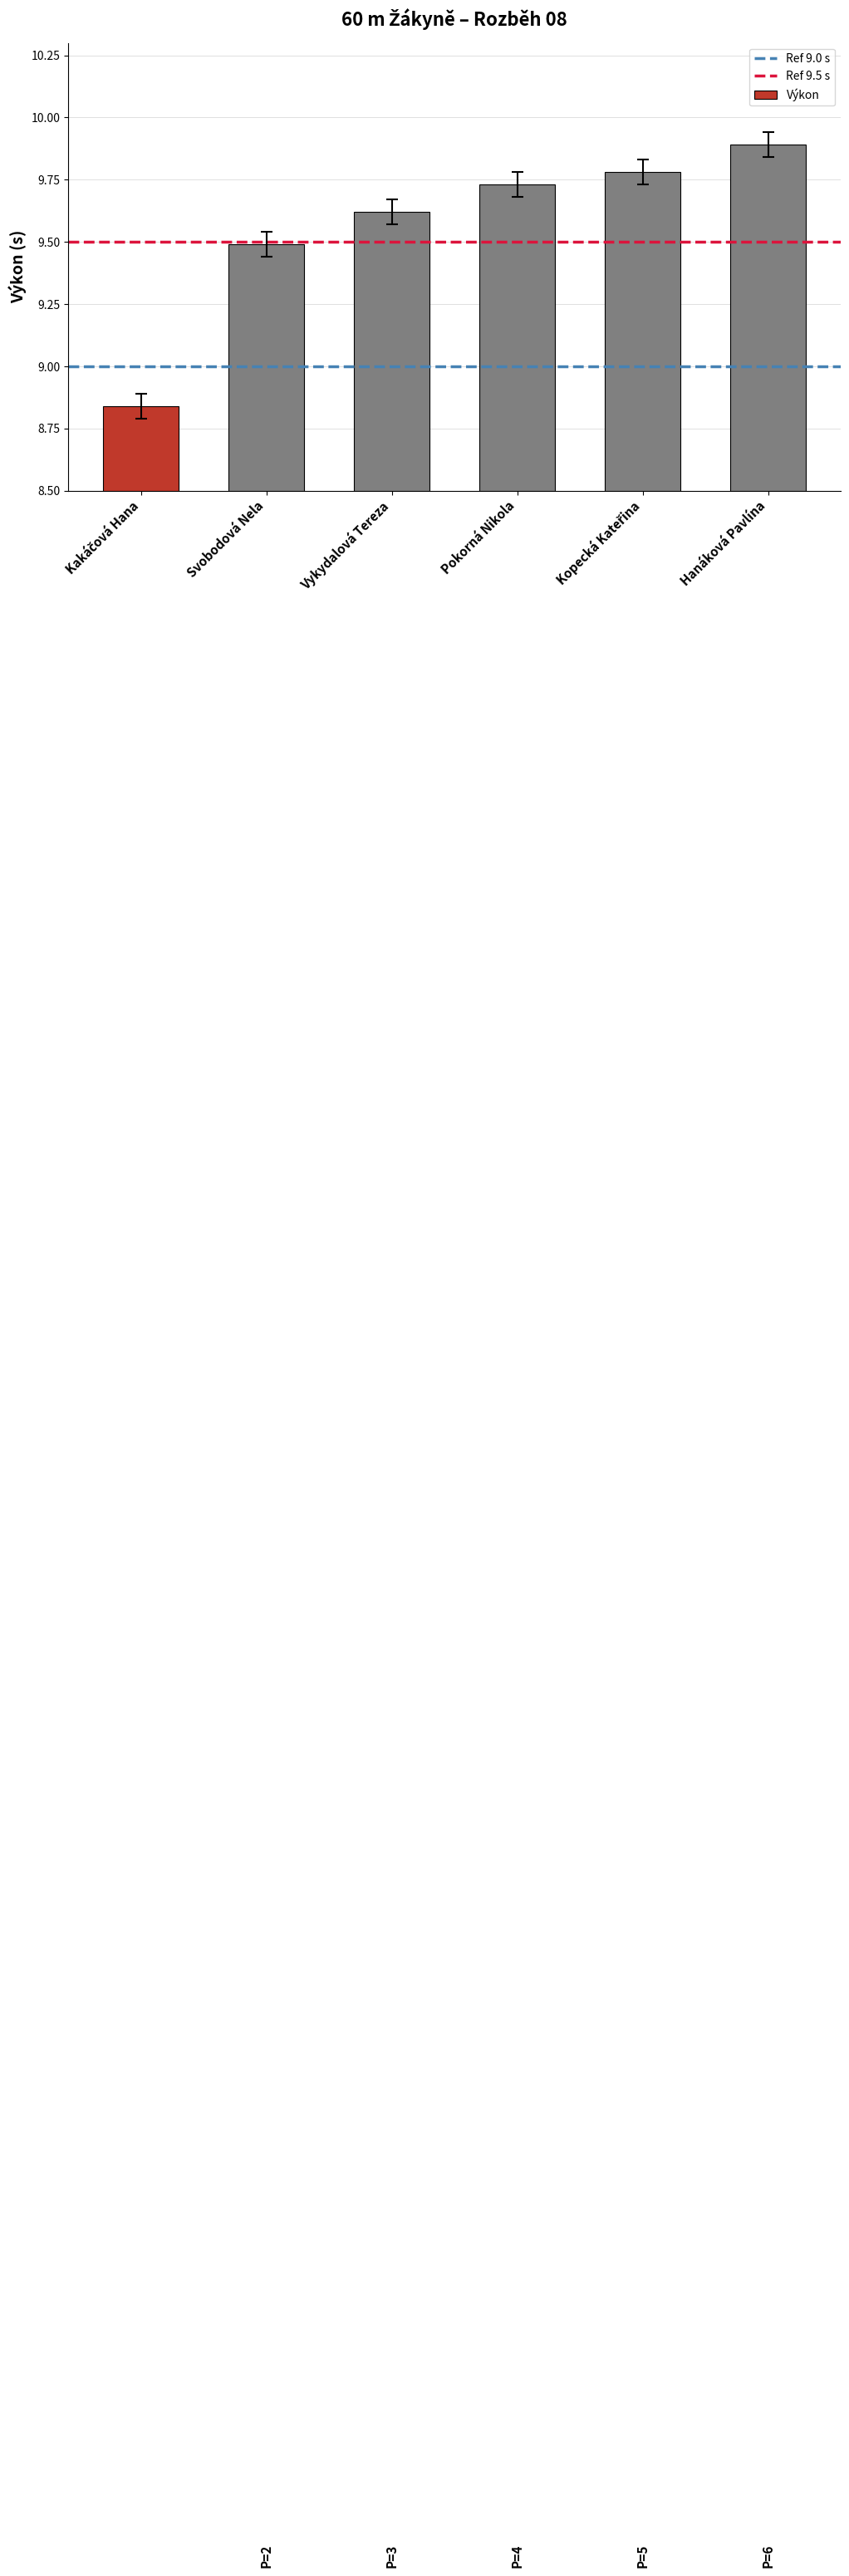

Is it true that the value at Pokorná Nikola is 4.1?

False